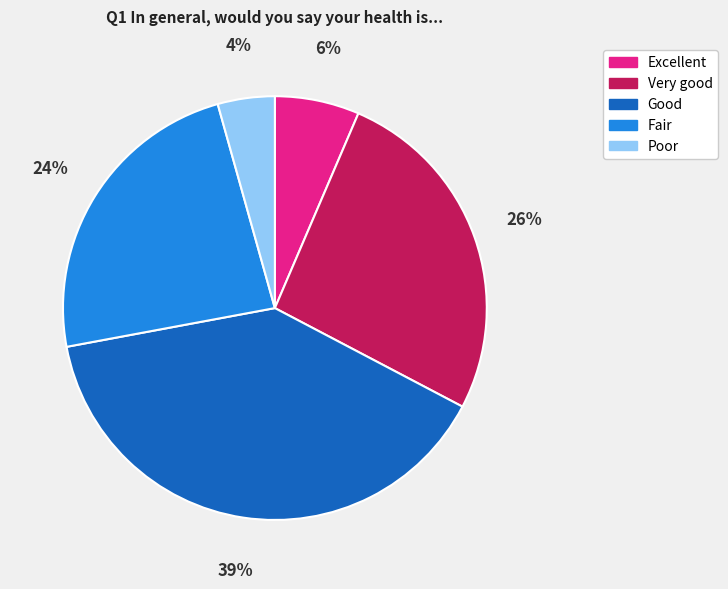

Which category has the biggest portion of the pie?

Good